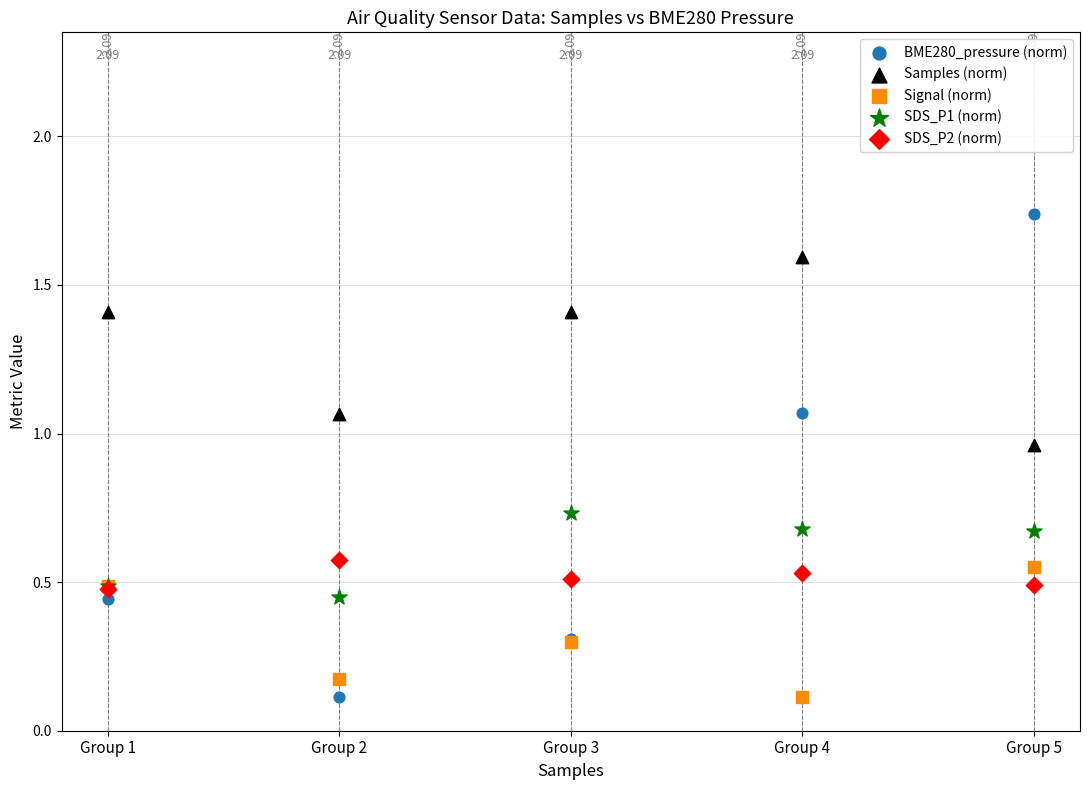

What are all the series names shown in the legend?

BME280_pressure (norm), Samples (norm), Signal (norm), SDS_P1 (norm), SDS_P2 (norm)